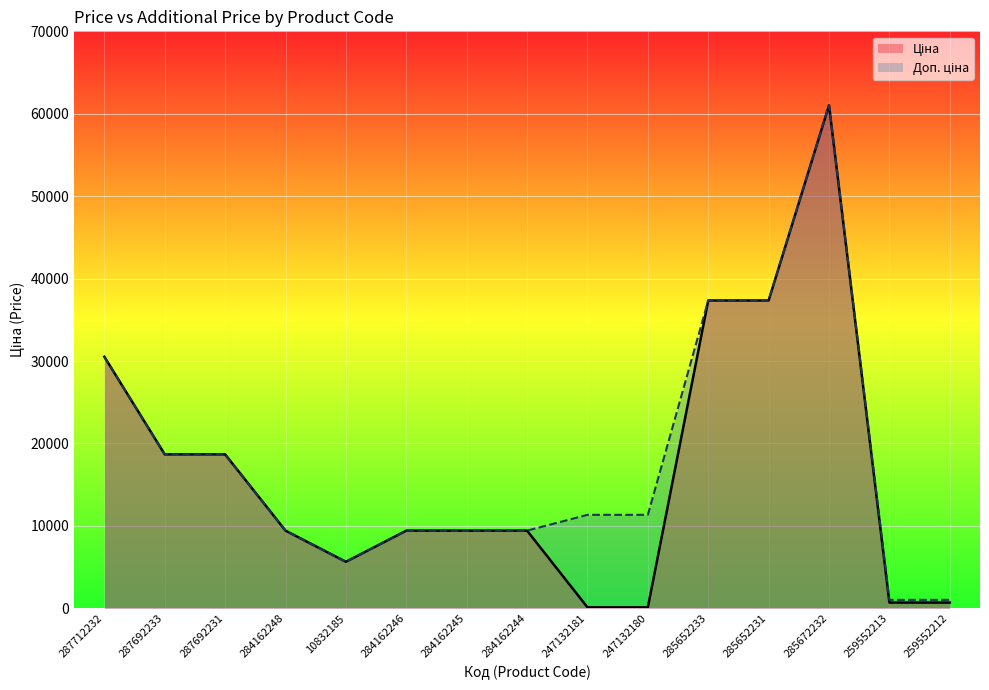

The value of Доп. ціна at 287692233 is 18671.5. True or false?

True